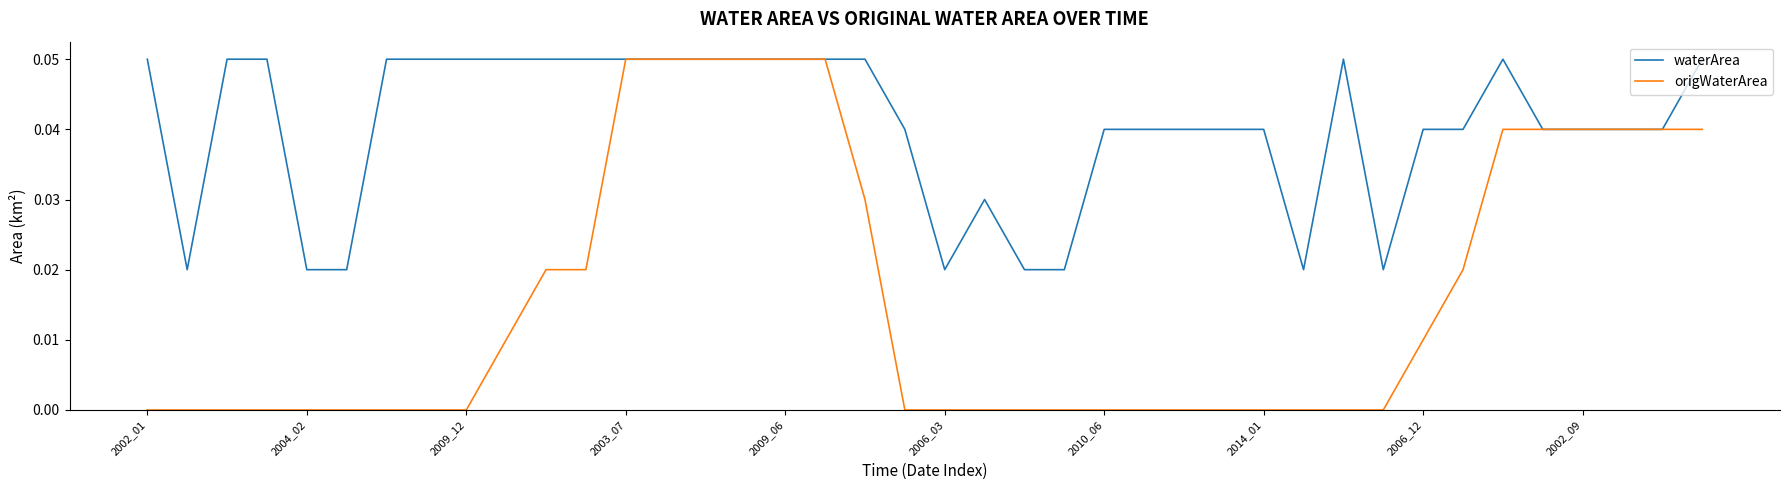

Which series has the widest spread of values?

origWaterArea